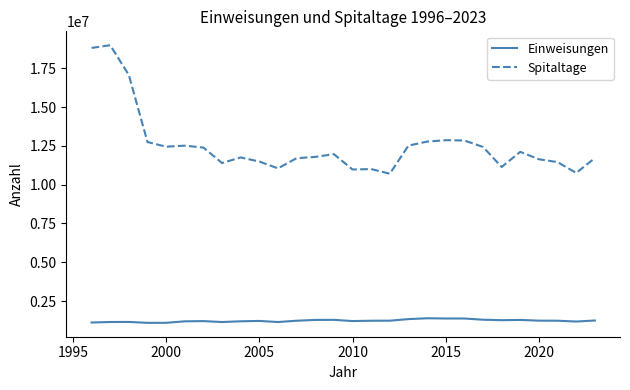

What is the maximum value shown in the chart?

18987651.0